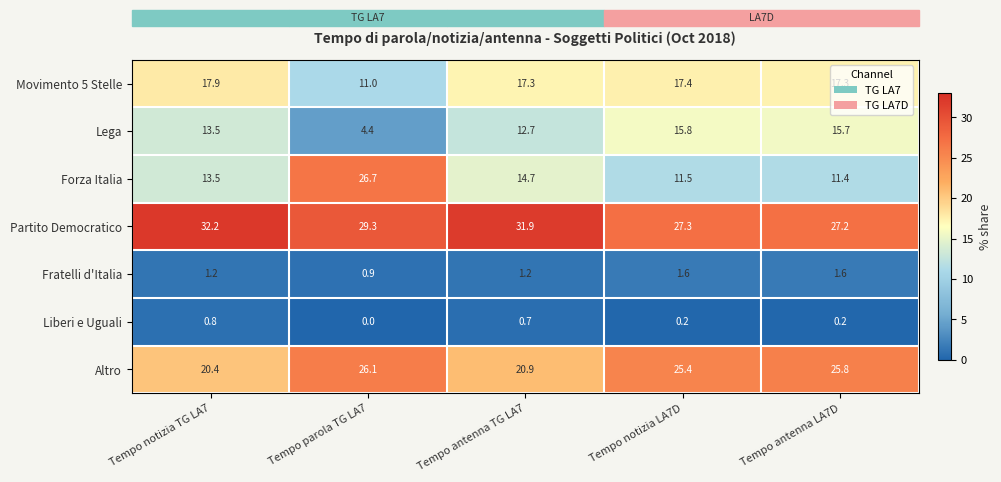

Is the value of Fratelli d'Italia at Tempo notizia TG LA7 greater than the value of Lega at Tempo parola TG LA7?

No